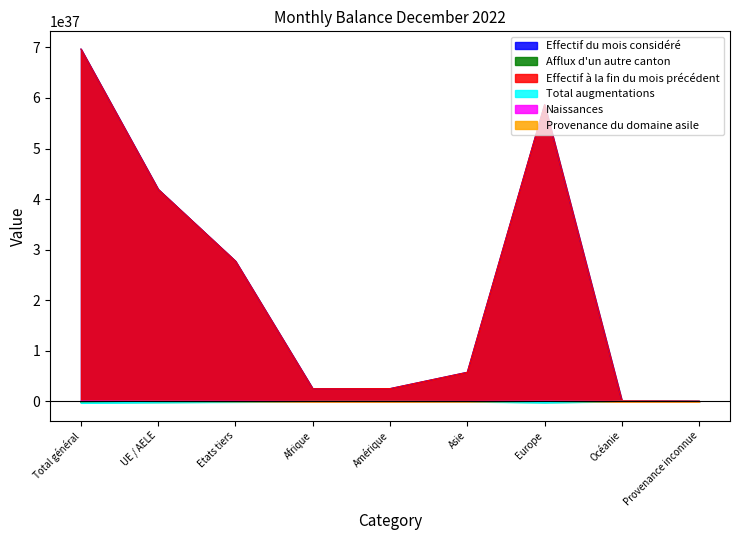

List the labels in order of Effectif du mois considéré value, smallest first.

Provenance inconnue, Océanie, Afrique, Amérique, Asie, Etats tiers, UE / AELE, Europe, Total général